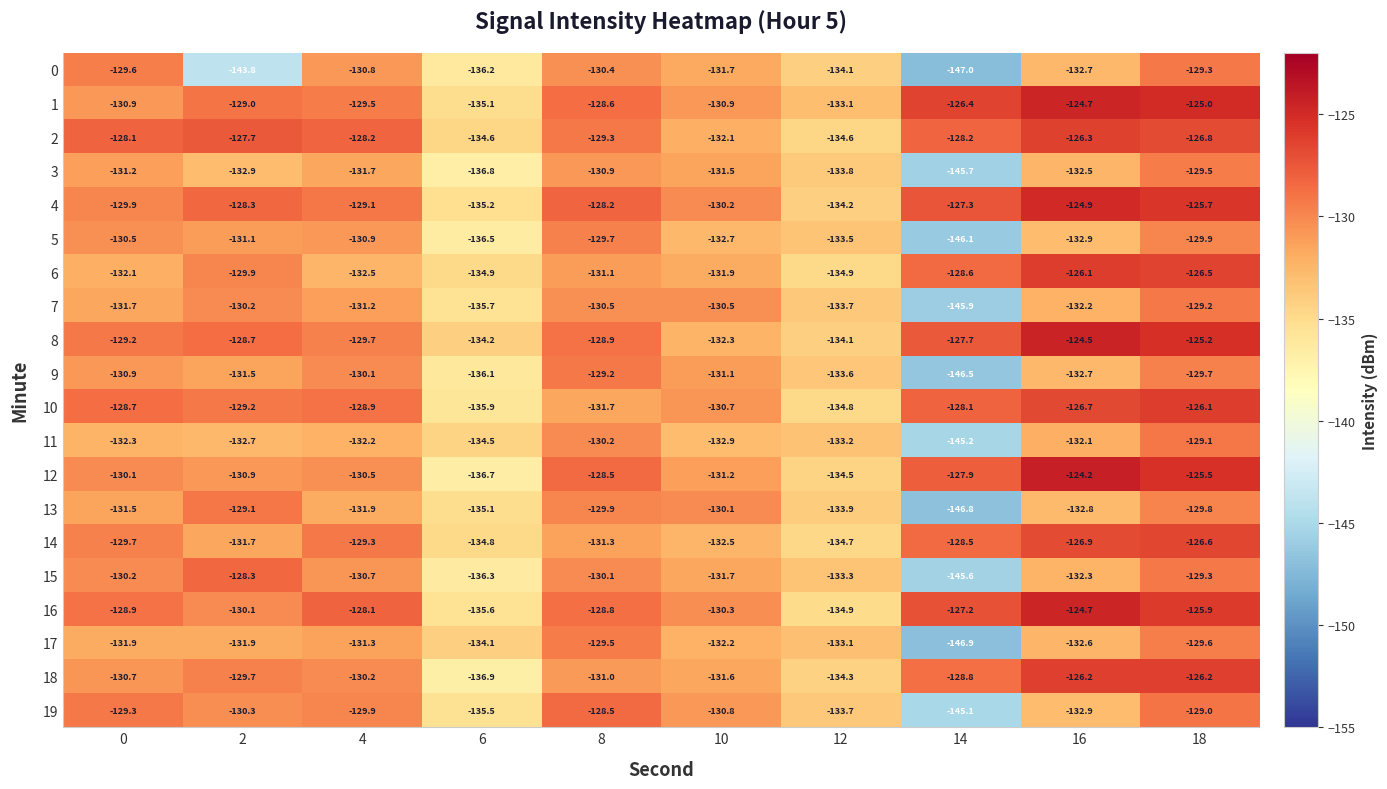

The value of 4 at 16 is -124.9. True or false?

True